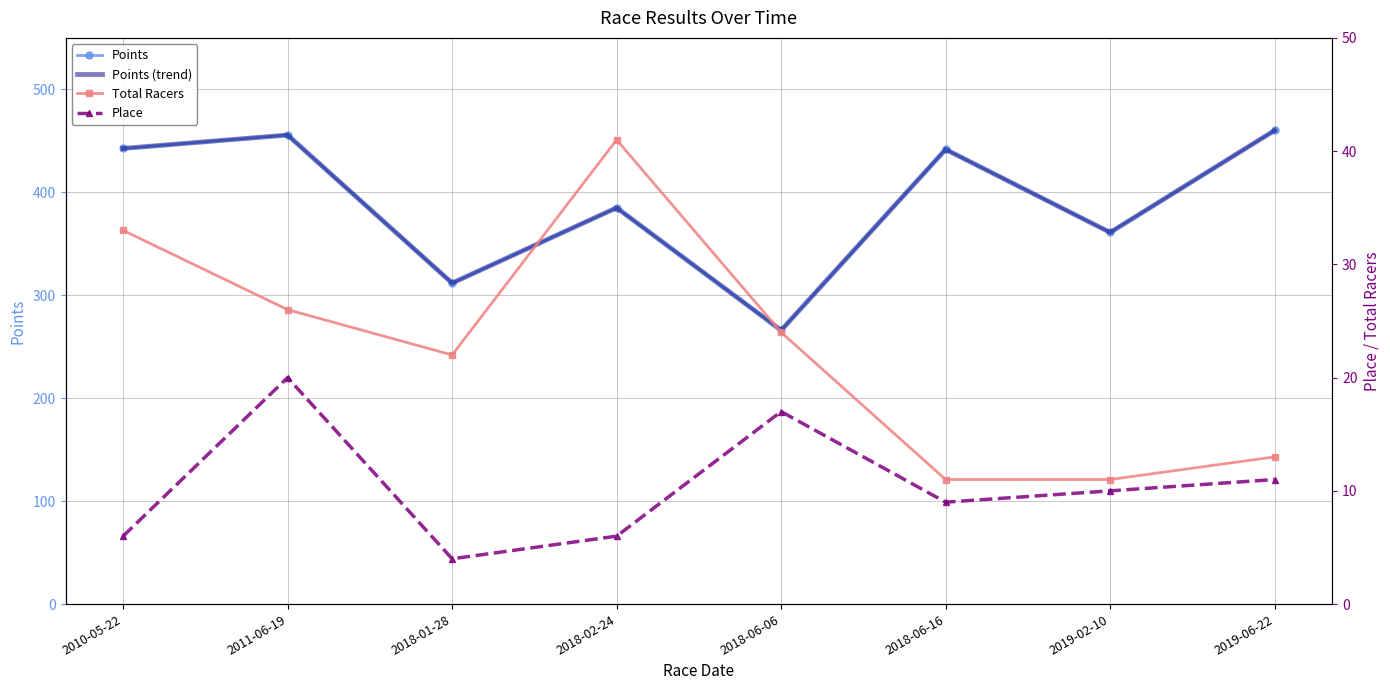

What is the lowest value of the Points (trend) series?

266.0